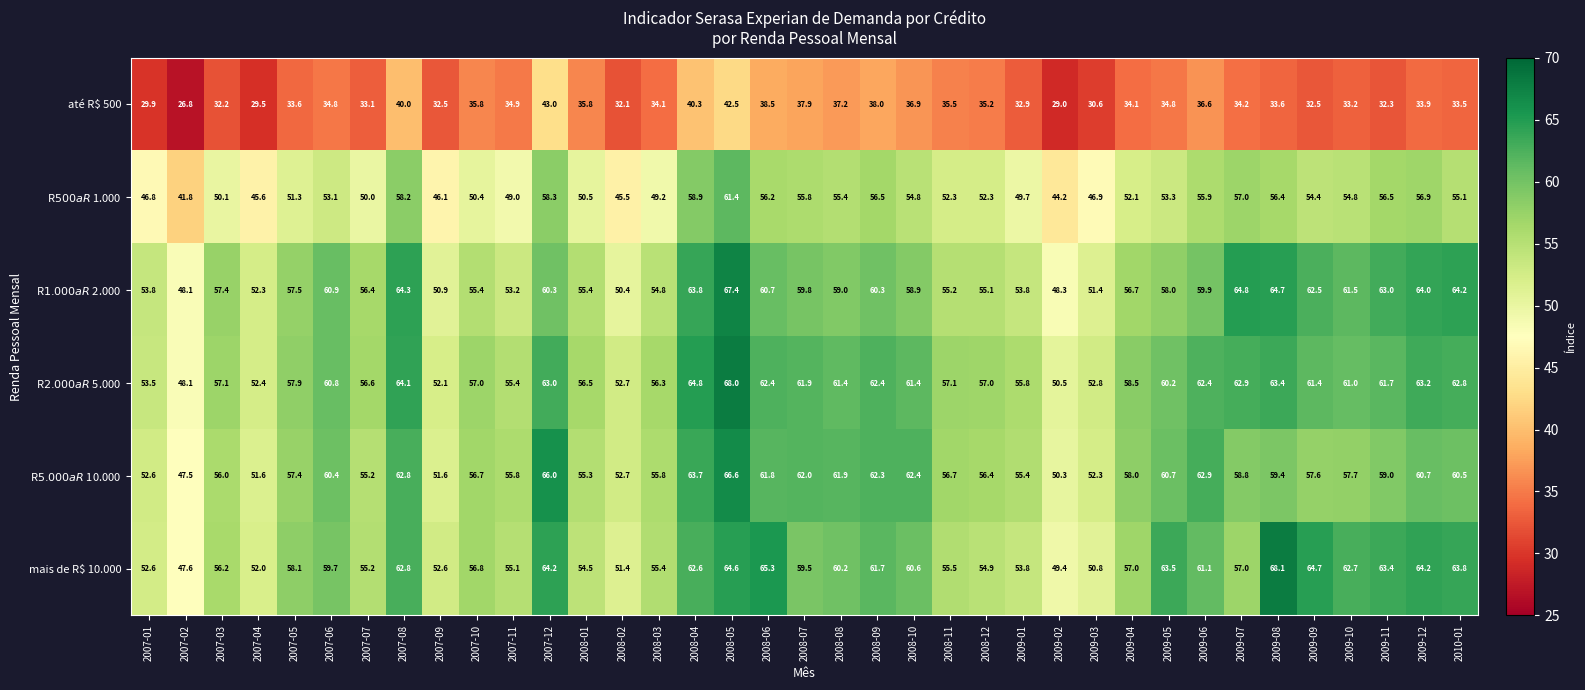

Where does the mais de R$ 10.000 series first go above 58?

2007-05